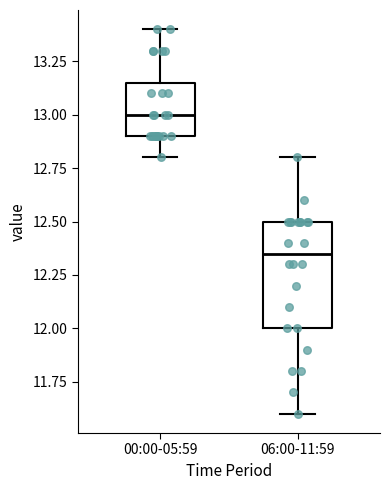

Reading left to right, transcribe this box plot: for each box, give where its median line is, the range the box spans, and where its two whiskers end, as read against the y-axis. The values are not printed on the chart, so give them approximately, as read against the axis.

00:00-05:59: median 13.00, box 12.90 to 13.15, whiskers 12.80 to 13.40
06:00-11:59: median 12.35, box 12.00 to 12.50, whiskers 11.60 to 12.80